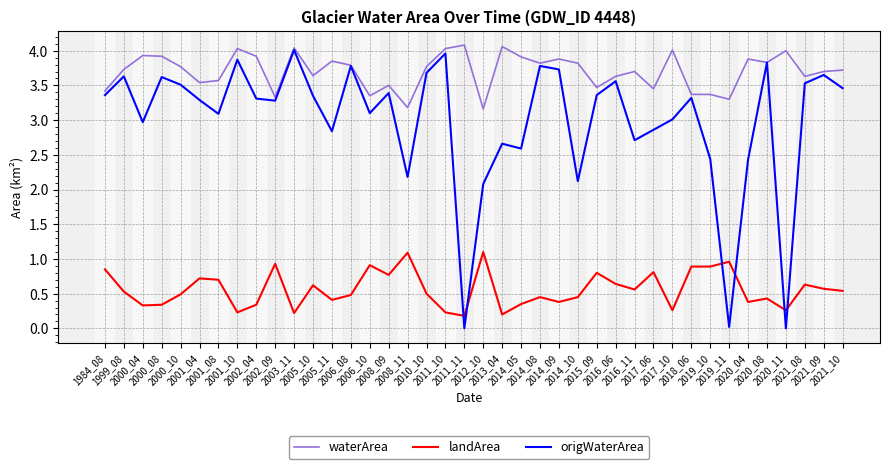

List the series in order of their peak value, highest first.

waterArea, origWaterArea, landArea